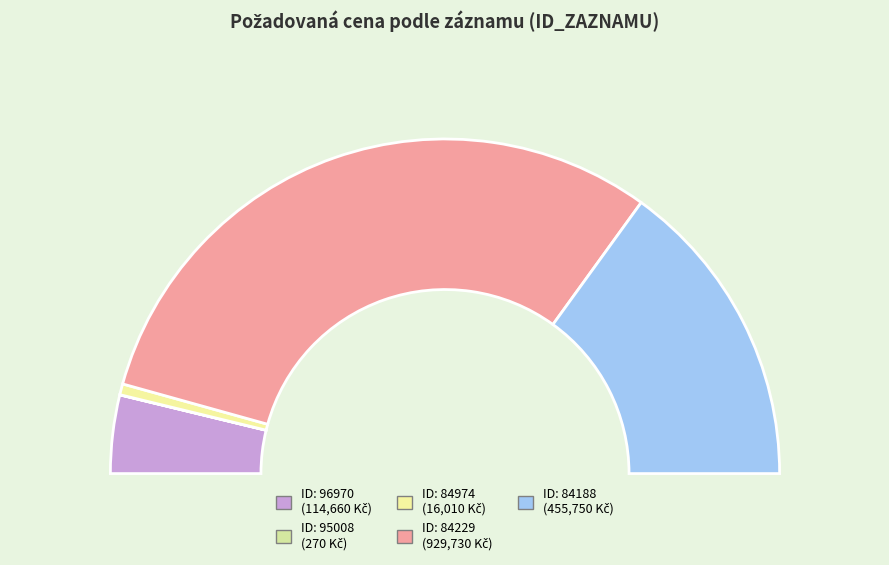

The 96970 slice represents 1% of the pie. True or false?

False